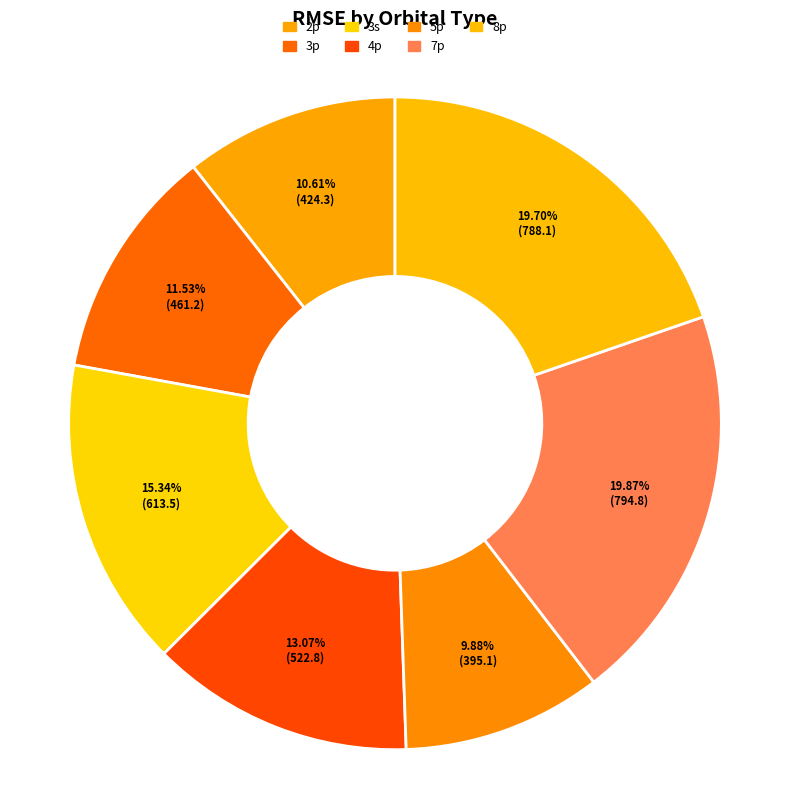

Does any single category account for the majority?

No